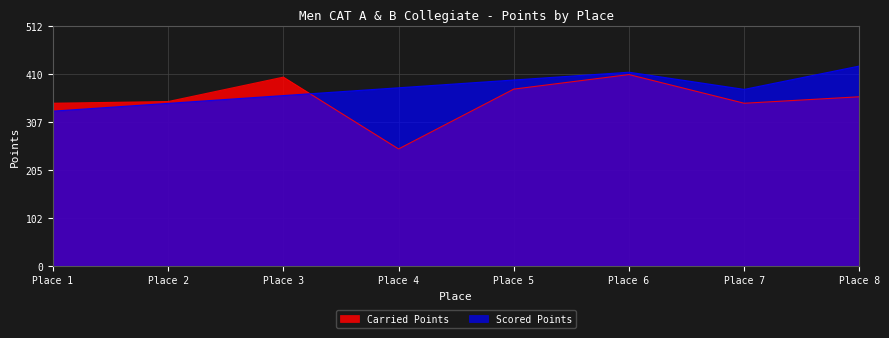

What are all the series names shown in the legend?

Carried Points, Scored Points